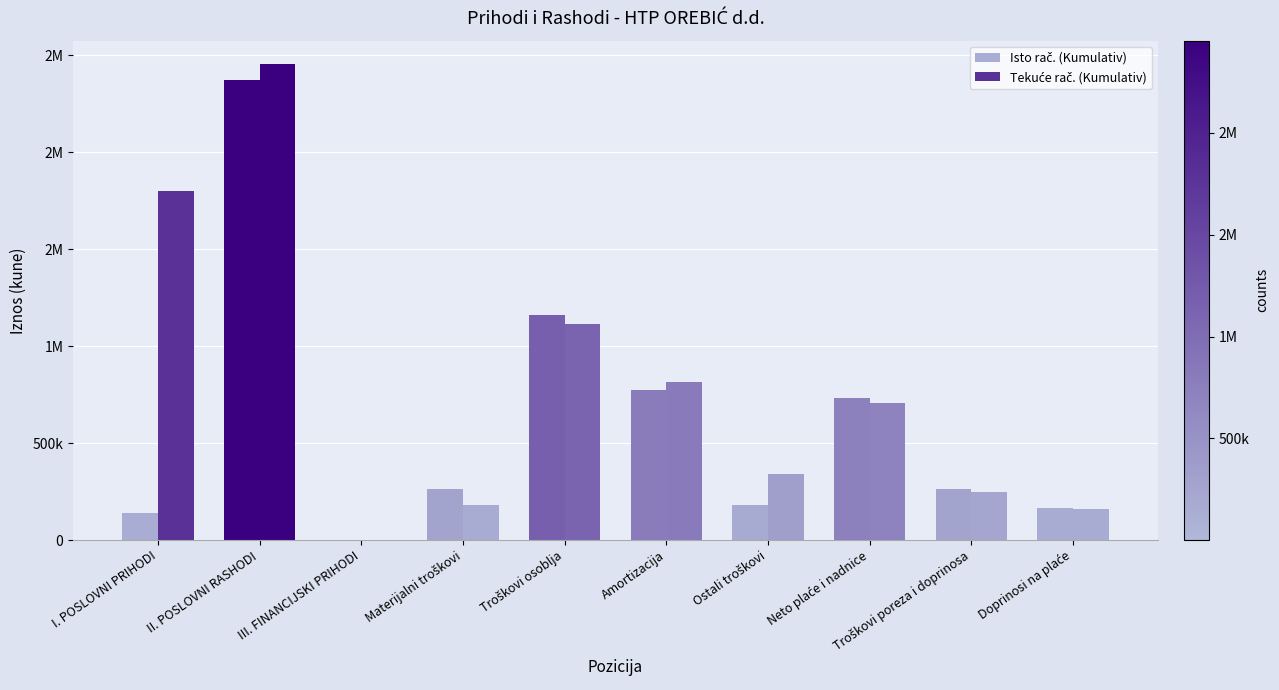

Rank the series by their average value, from lowest to highest.

Isto rač. (Kumulativ), Tekuće rač. (Kumulativ)